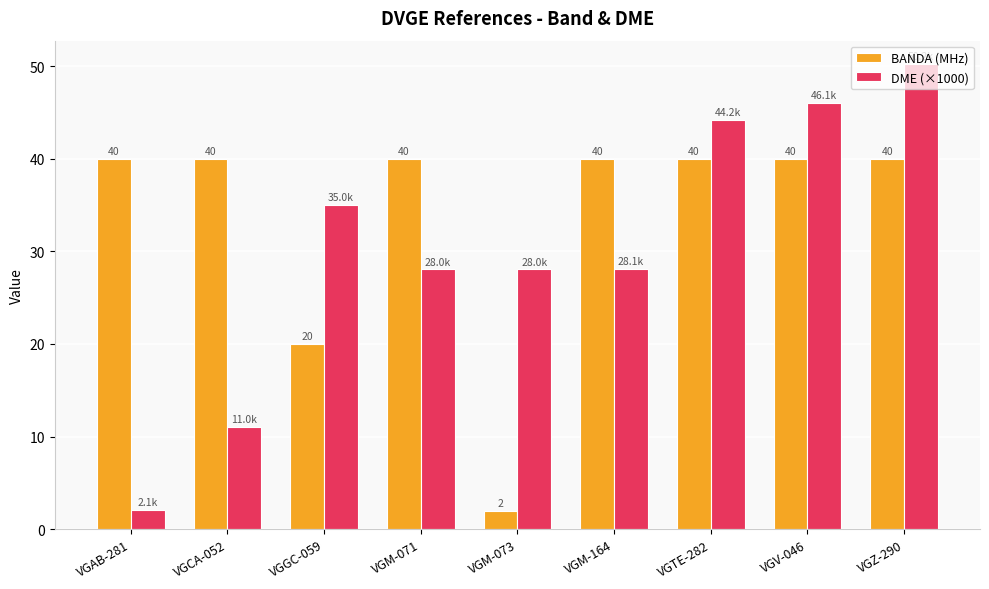

Does the chart contain stacked bars?

No